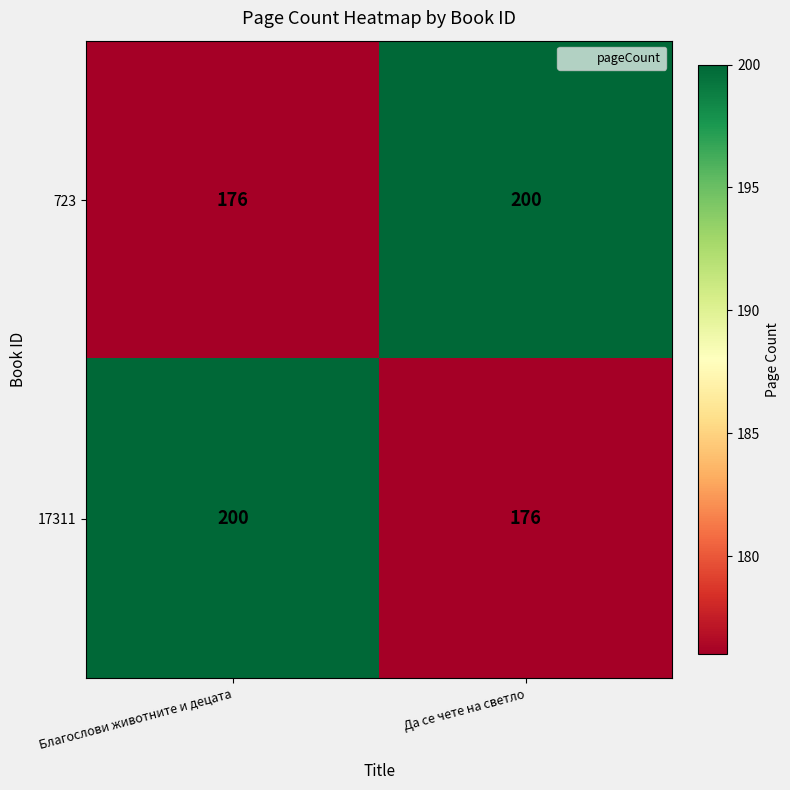

List the labels in order of 723 value, smallest first.

Благослови животните и децата, Да се чете на светло